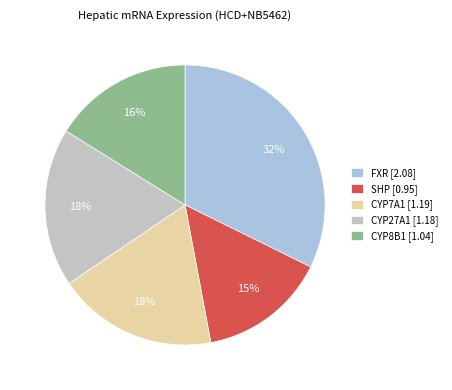

Rank the categories by value from lowest to highest.

SHP, CYP8B1, CYP27A1, CYP7A1, FXR